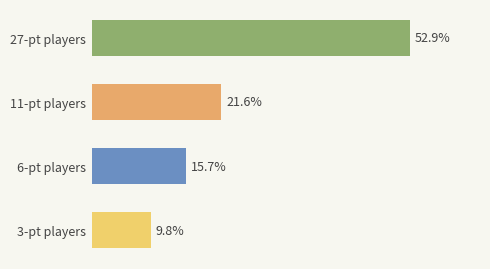

Is it true that the value at cribhead is 4?

False